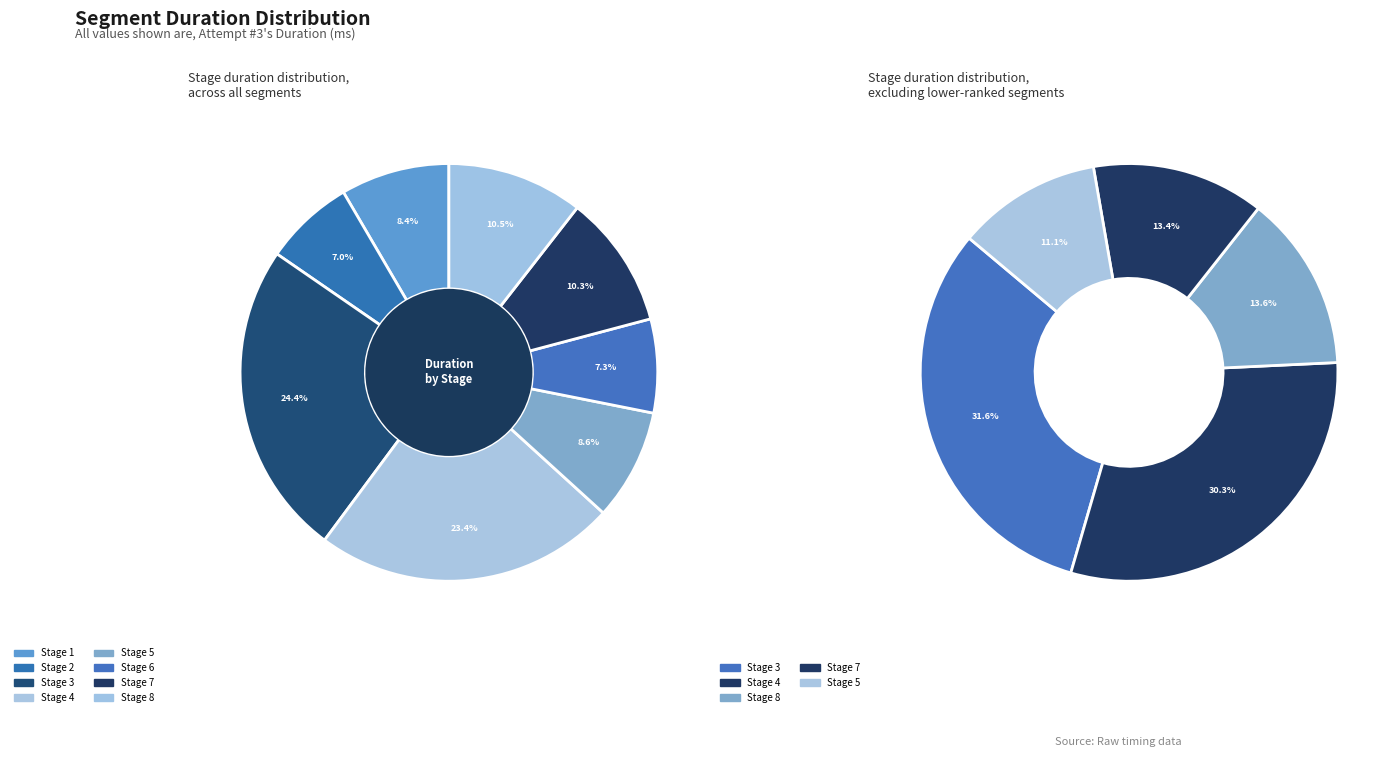

To the nearest percent, what is the combined percentage of Stage 1 and Stage 8?

19%